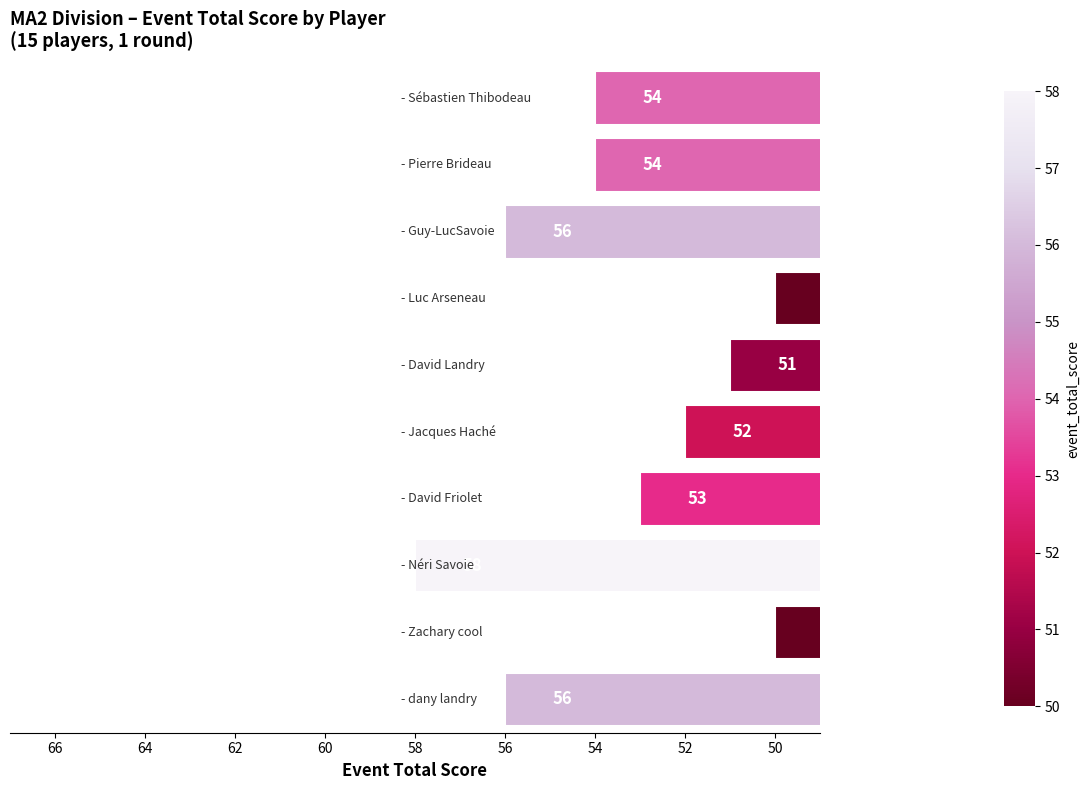

What is the smallest value displayed?

50